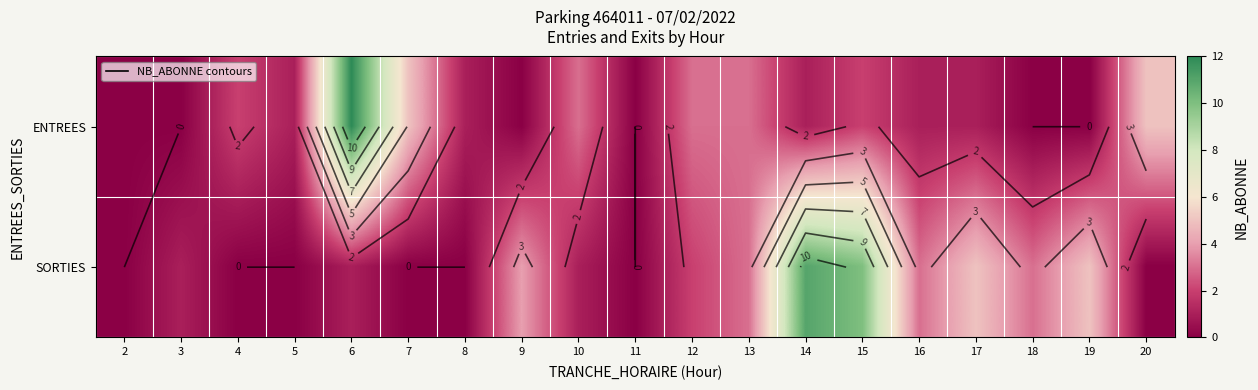

What is the difference between the maximum and second lowest values in the SORTIES series?

11